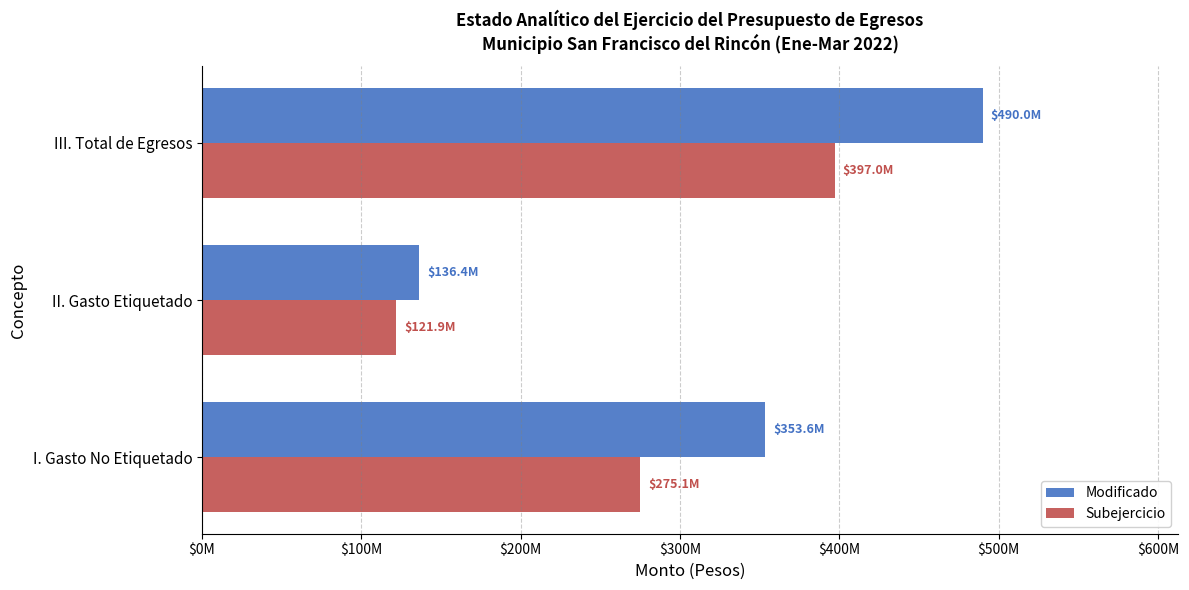

What are all the series names shown in the legend?

Modificado, Subejercicio